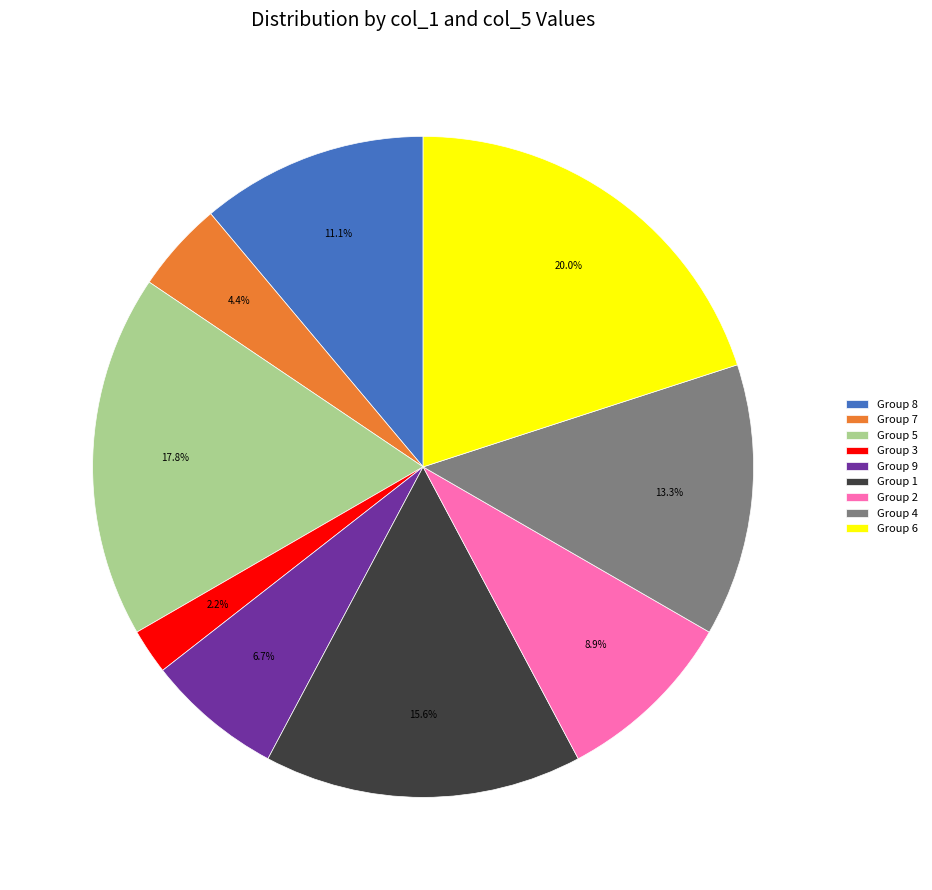

Count the number of slices in the pie.

9